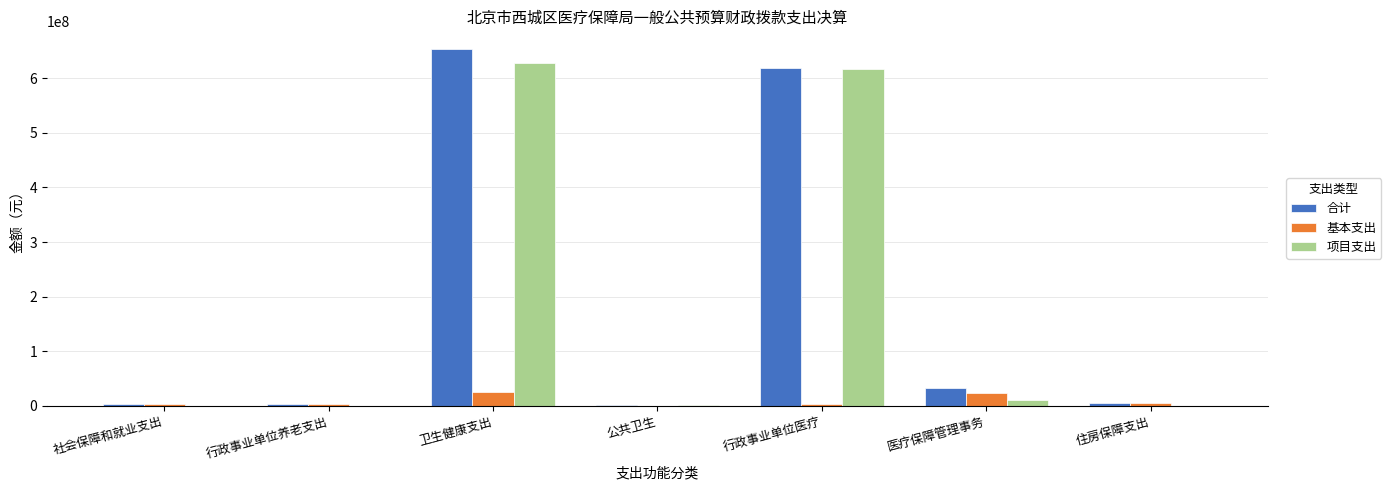

What is the difference between the 基本支出 values at 住房保障支出 and 卫生健康支出?

20358628.4